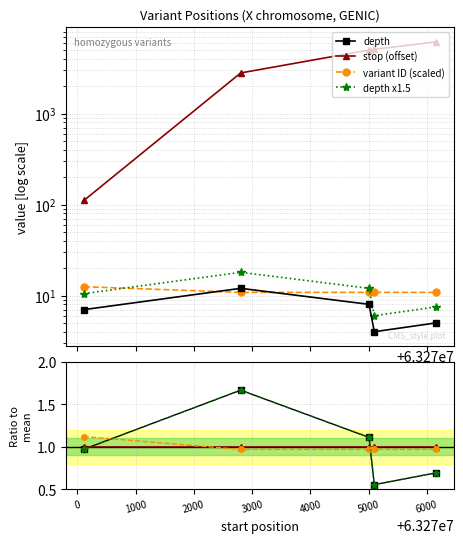

The value of stop at 63276161 is 10809.0. True or false?

False